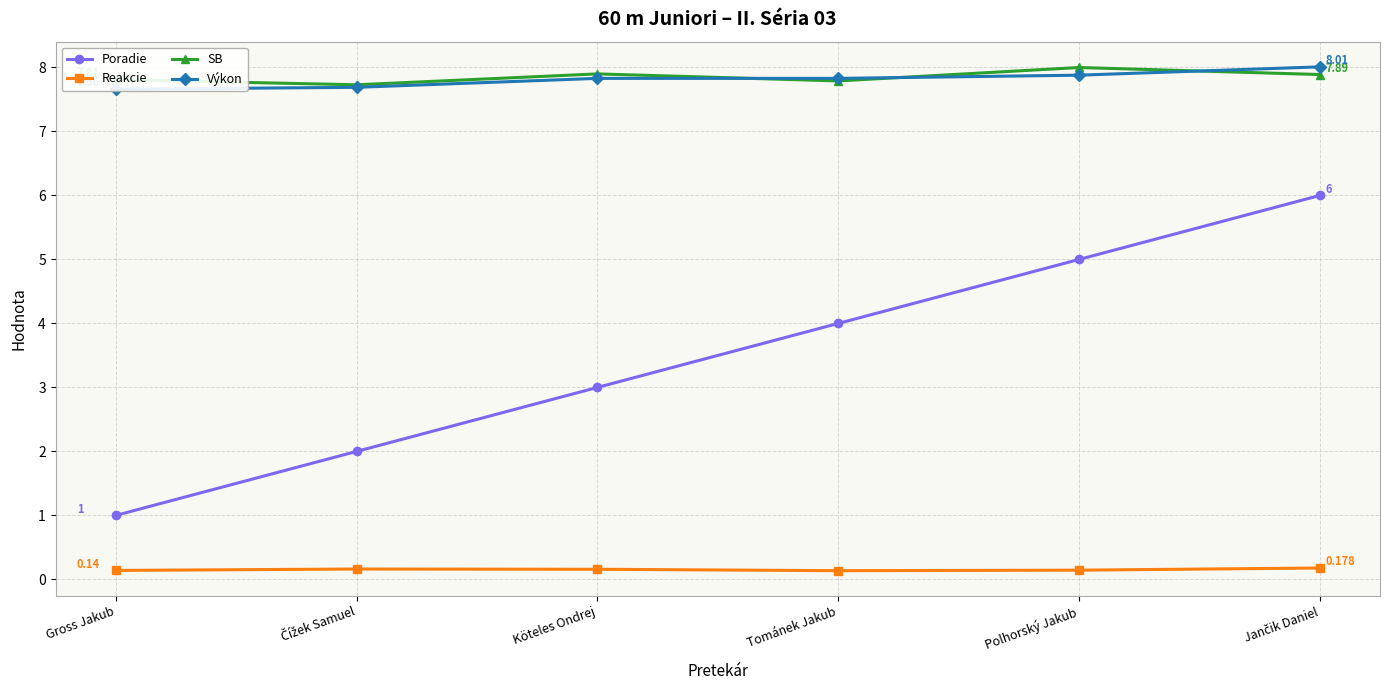

What is the average value of the Výkon series?

7.8